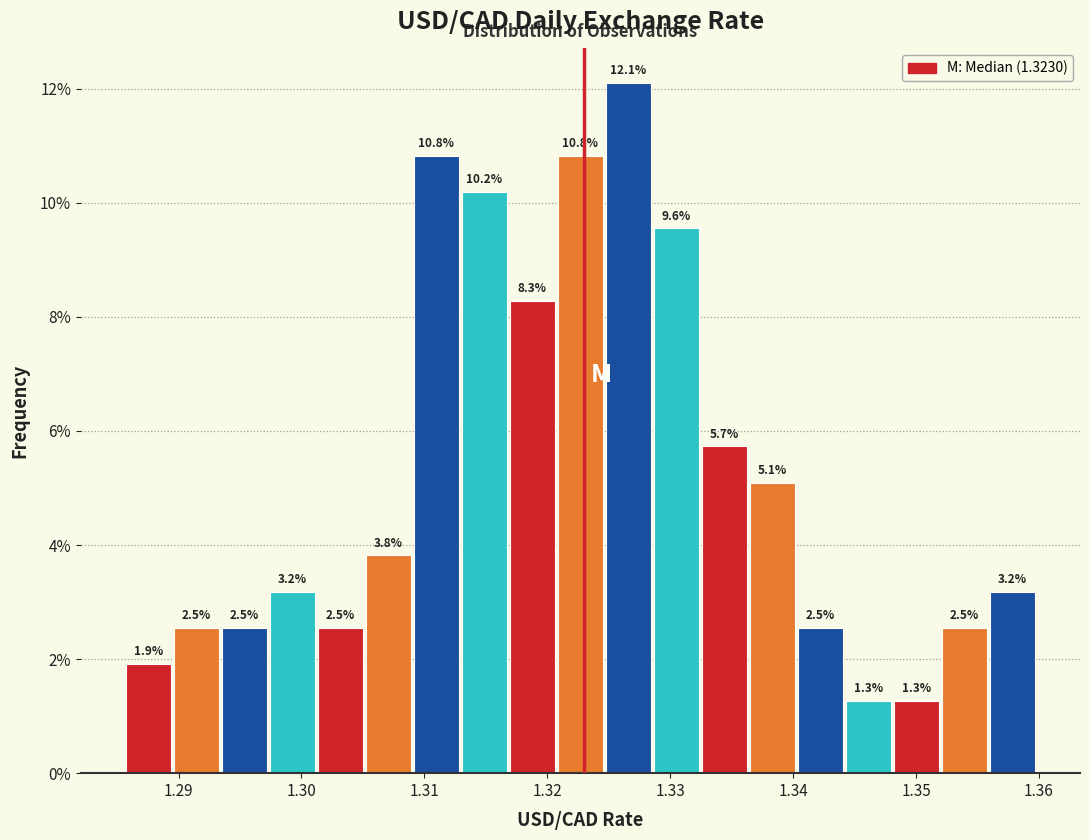

Read against the x-axis, roughly where is the centre of the tallest bar?

1.327